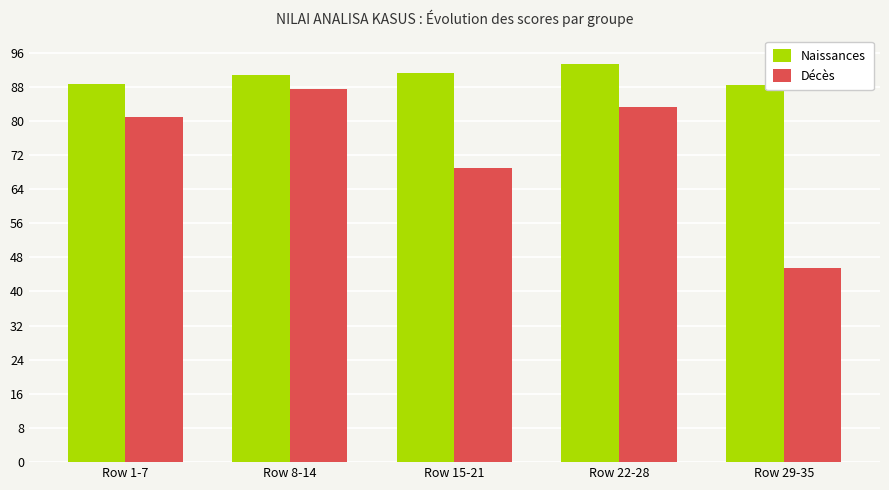

Are the bars horizontal?

No